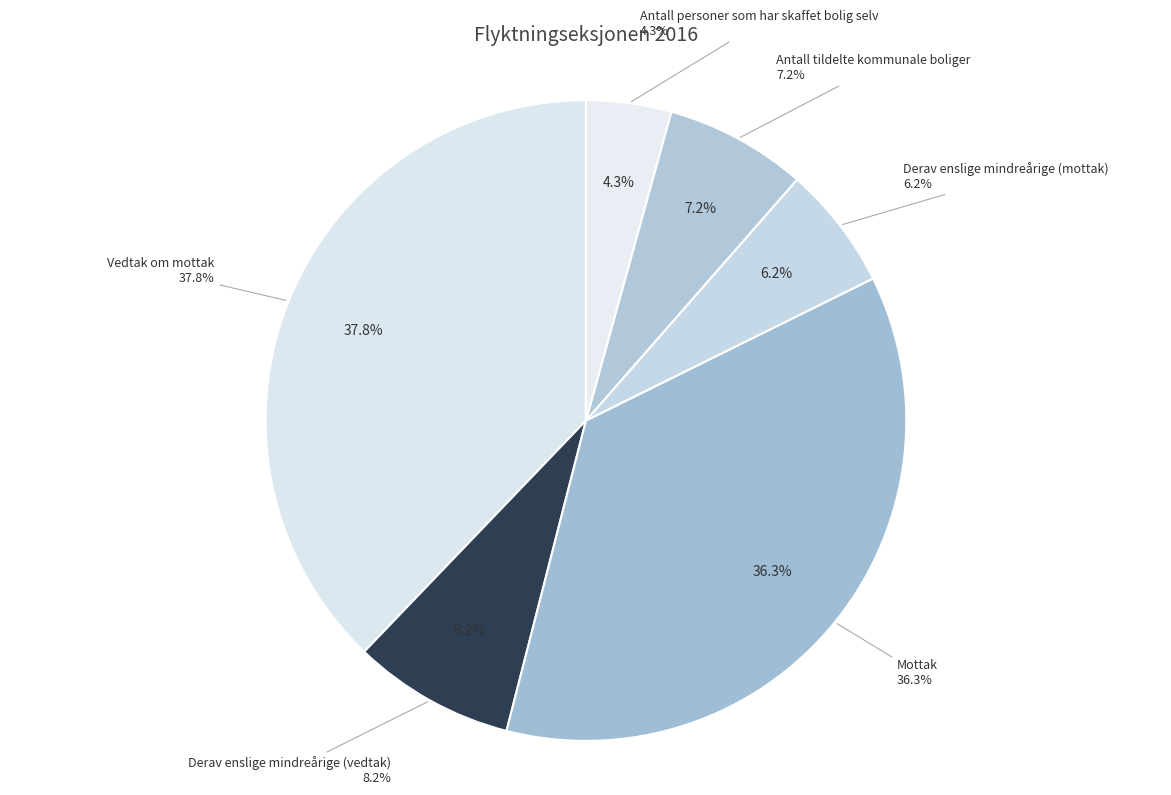

How many slices are in this pie chart?

6